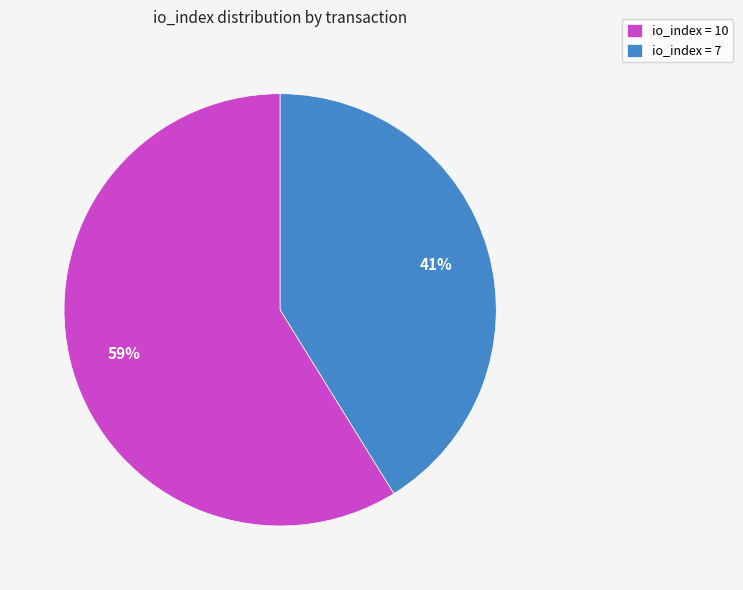

What percentage is the io_index = 10 slice, to the nearest percent?

59%